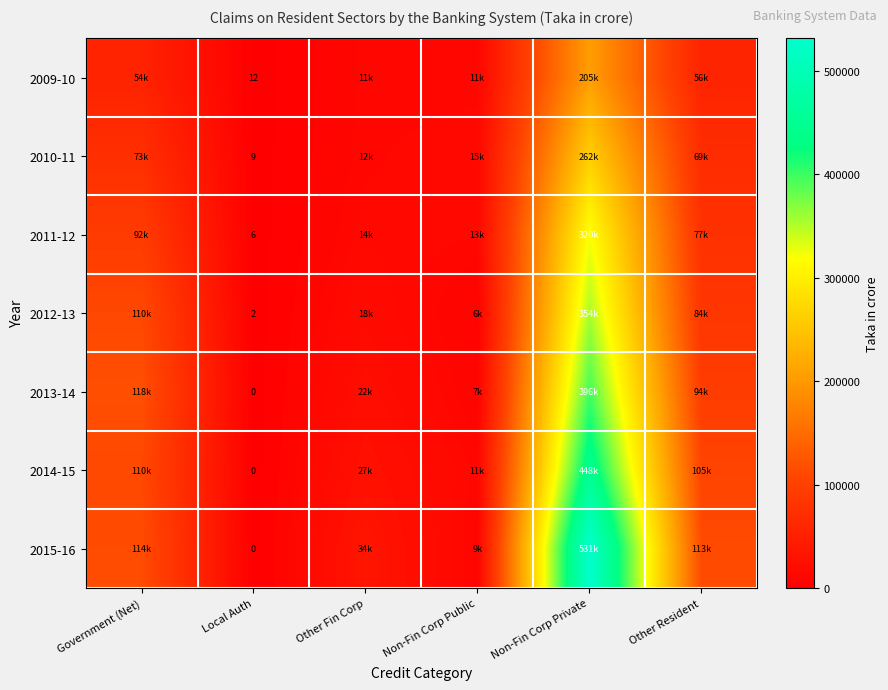

What is the spread (max minus min) of values at Local Auth?

12.0